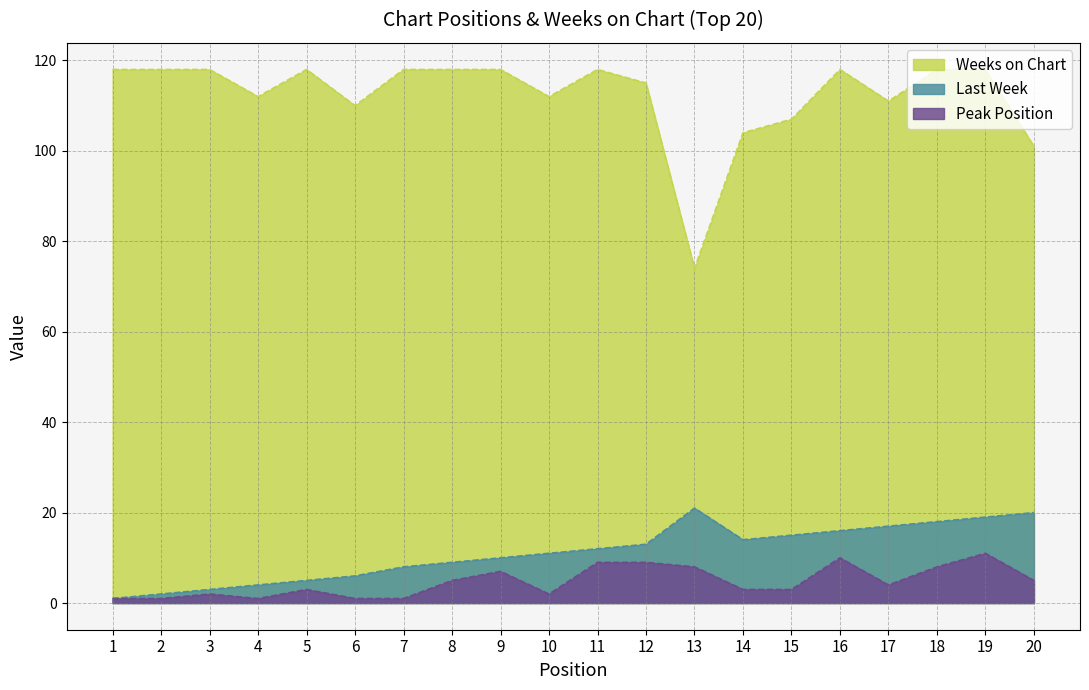

Which category has the lowest value in the Peak Position series?

1